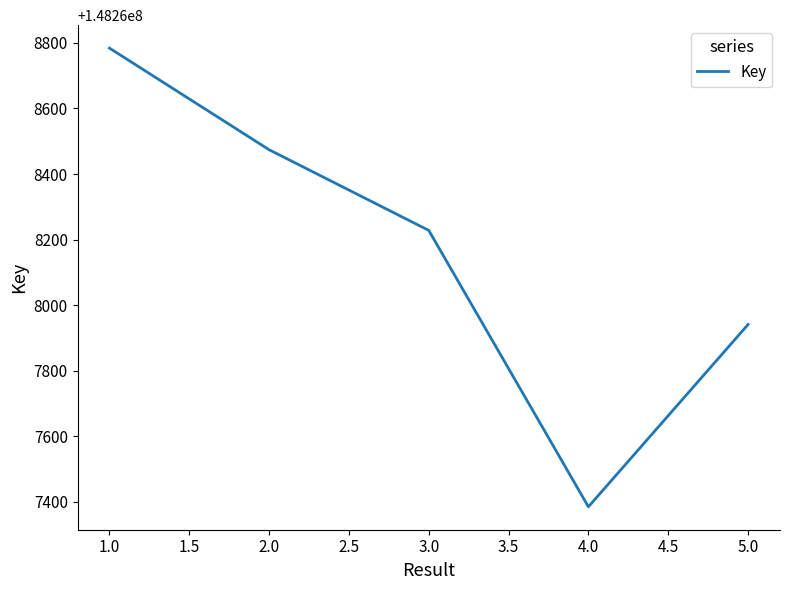

Rank the categories by value from highest to lowest.

1.0, 2.0, 3.0, 5.0, 4.0